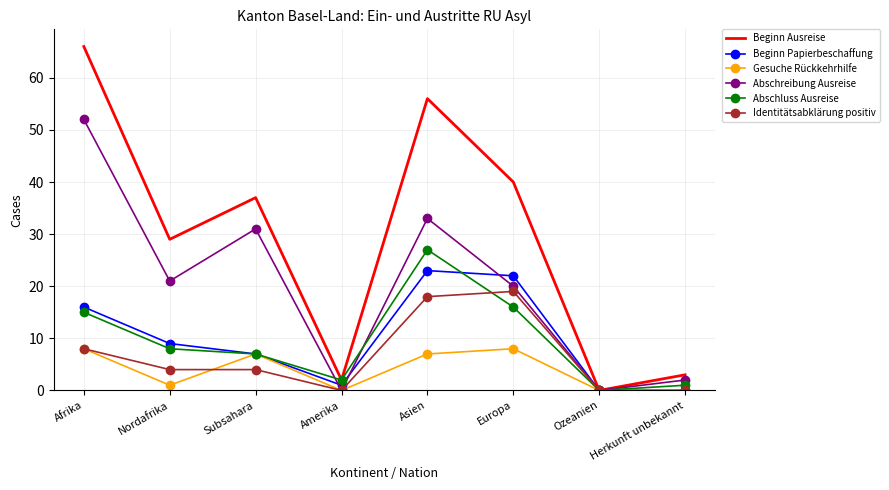

List the series in order of their peak value, highest first.

Beginn Ausreise, Abschreibung Ausreise, Abschluss Ausreise, Beginn Papierbeschaffung, Identitätsabklärung positiv, Gesuche Rückkehrhilfe